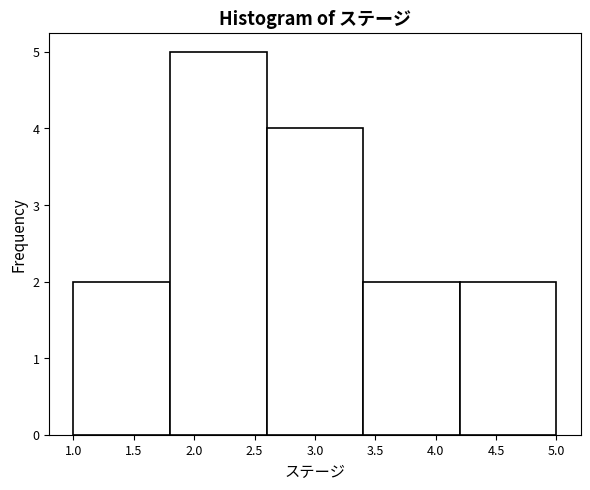

Reading left to right, list every bar in this chart as the range it spans on the x-axis followed by its height. The values are not printed on the chart, so give them approximately, as read against the axis.

1.0 to 1.8: 2
1.8 to 2.6: 5
2.6 to 3.4: 4
3.4 to 4.2: 2
4.2 to 5.0: 2